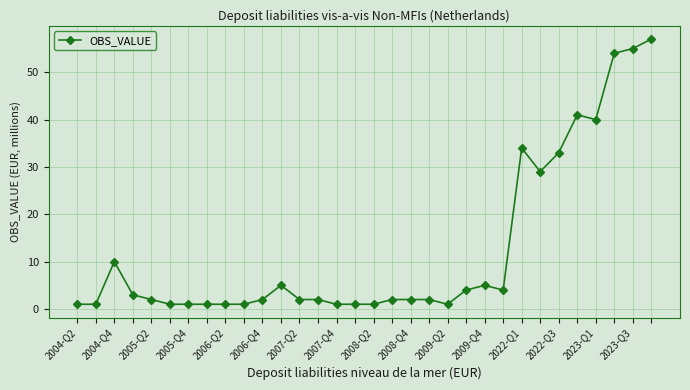

What is the maximum value shown in the chart?

57